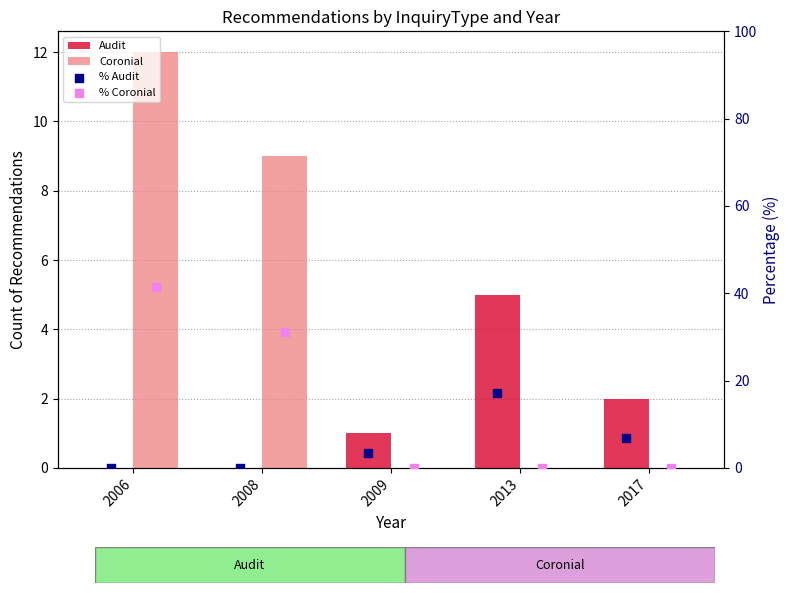

Which series contains the lowest Y value?

Audit